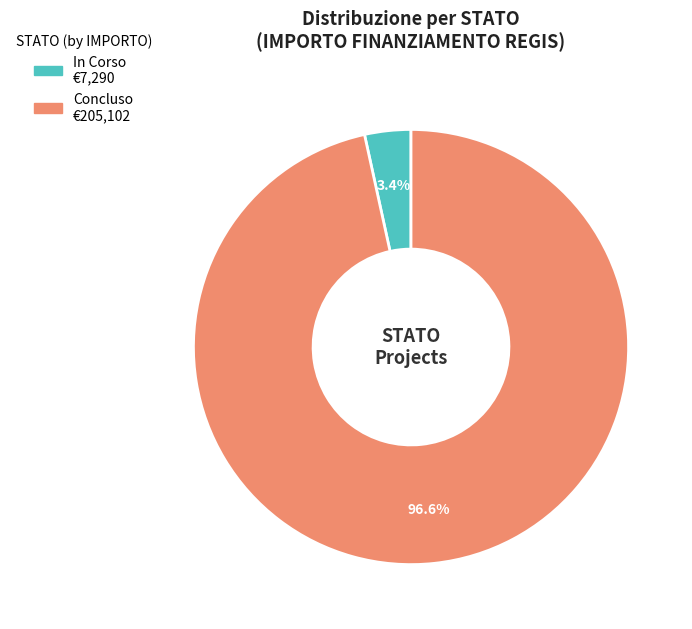

Which category accounts for the majority?

Concluso